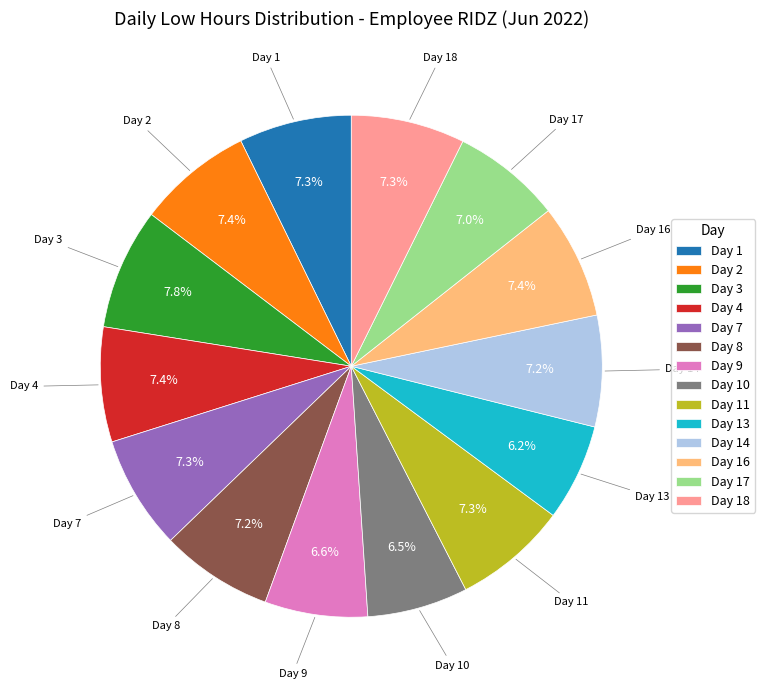

What is the ratio of the value at Day 7 to the value at Day 16?

1.0